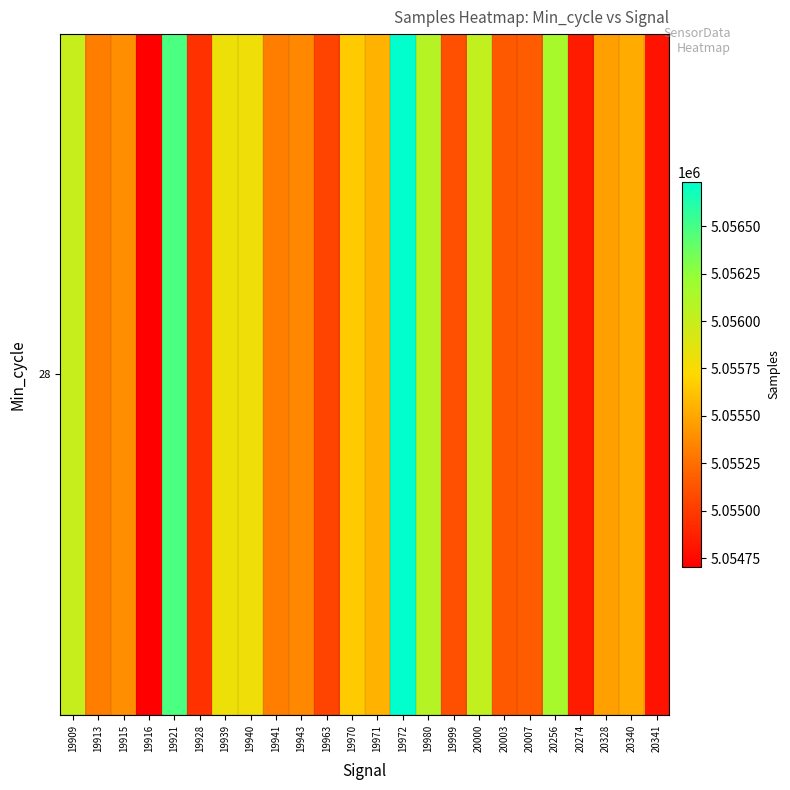

How many series are shown in this chart?

1